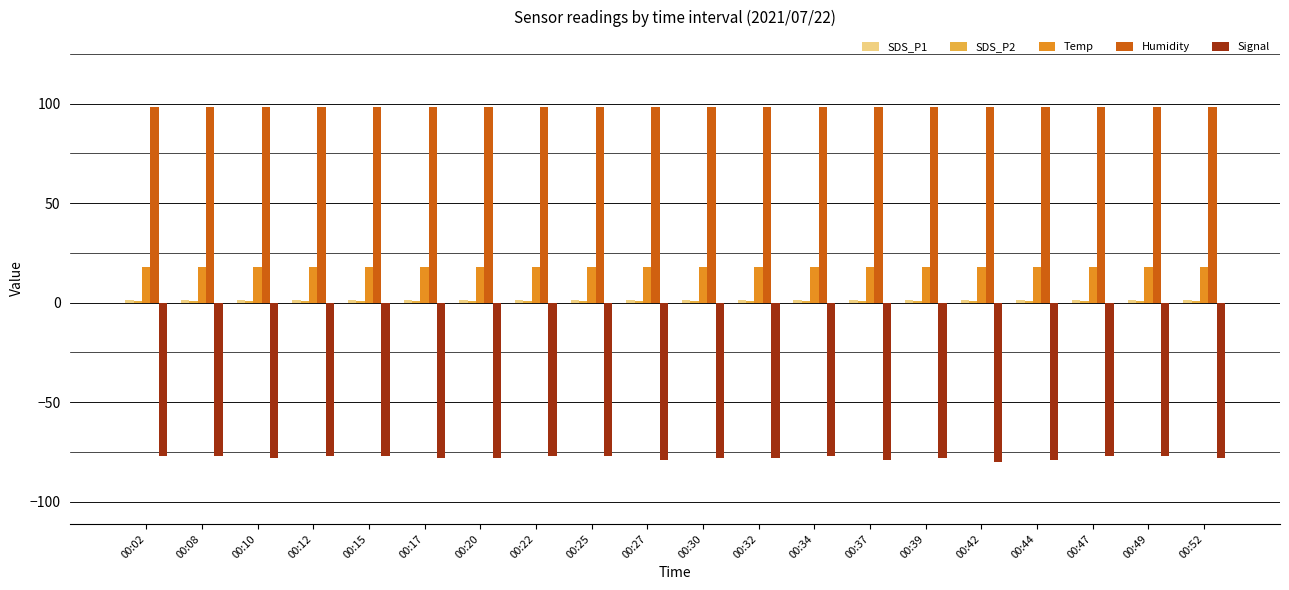

Which series has the largest total across all categories?

Humidity